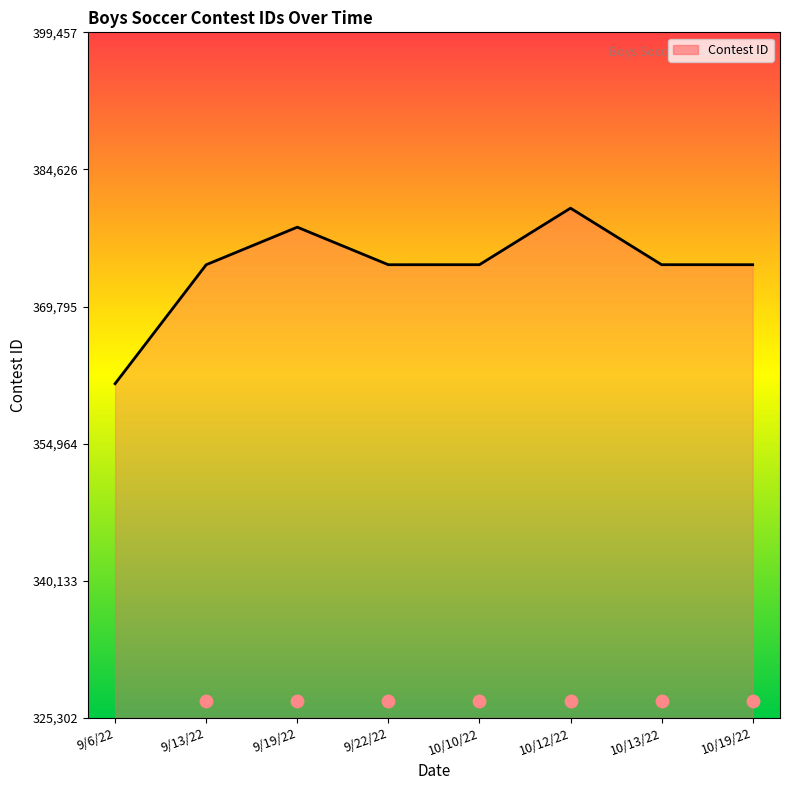

Between 10/12/22 and 9/6/22, which is larger?

10/12/22